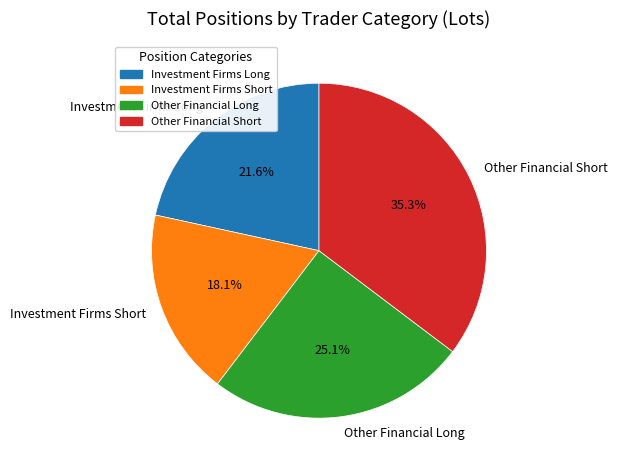

To the nearest percent, what is the difference between the largest and smallest slice percentages?

17%